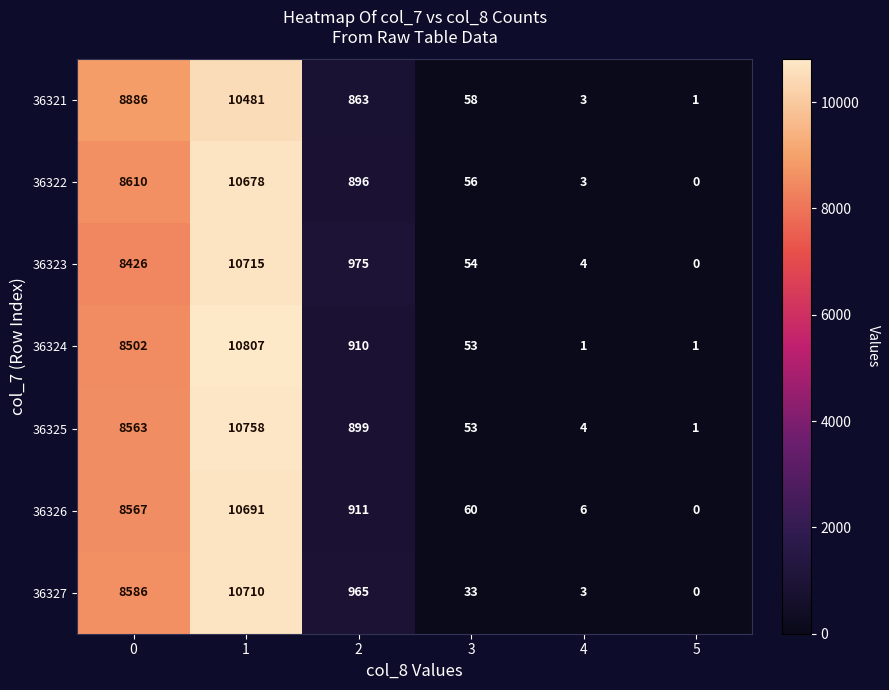

Is it true that 36322 equals 56 at 3?

True